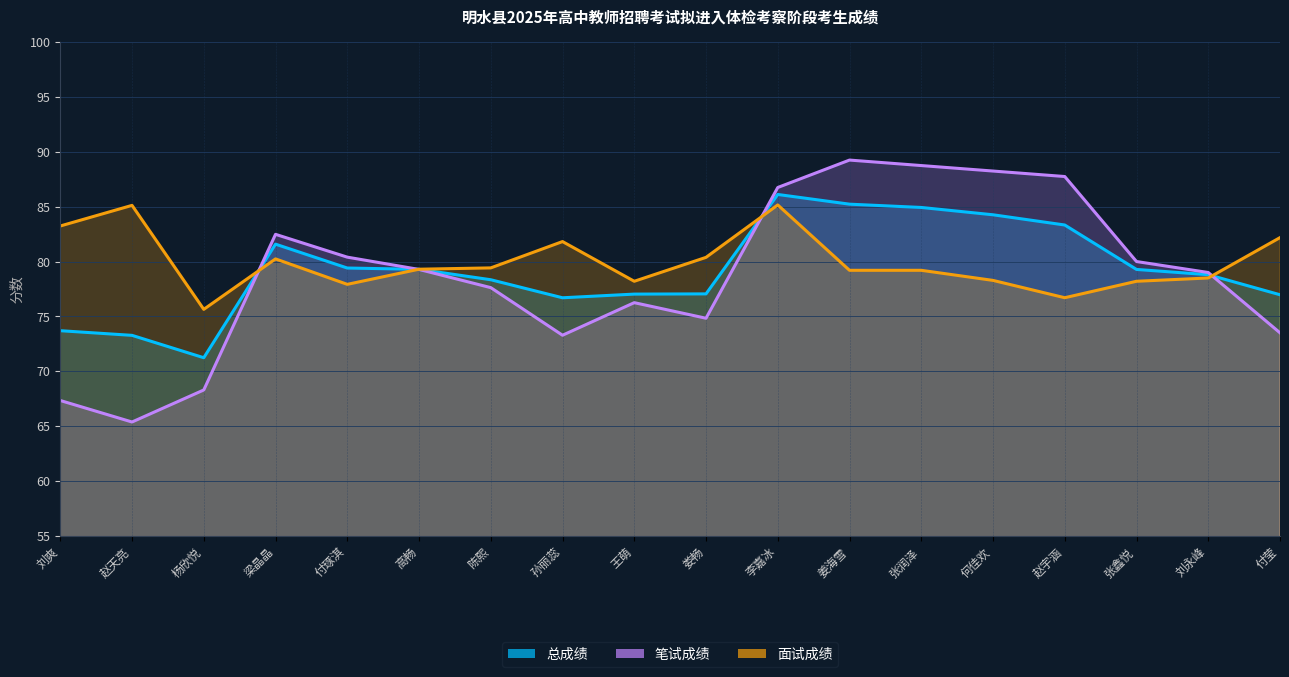

Where is the first local maximum for 总成绩?

梁晶晶